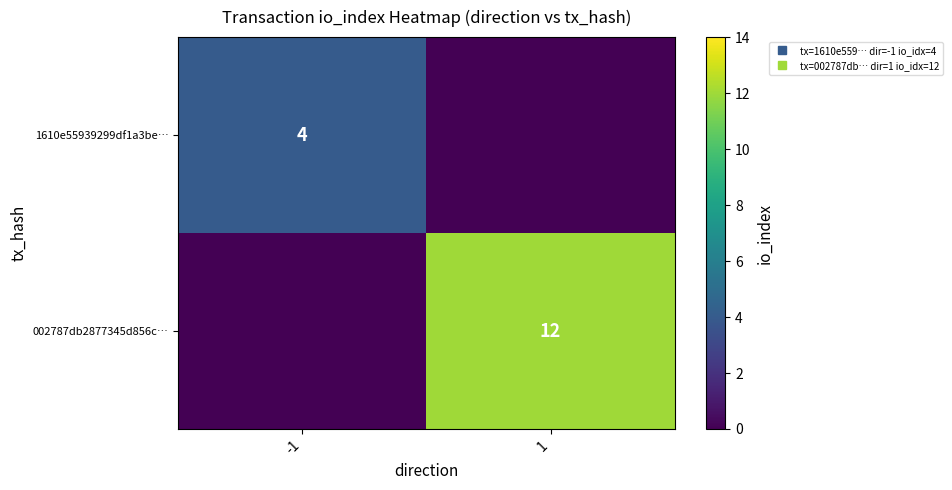

How many positive values does the 002787db2877345d856c… series have?

1